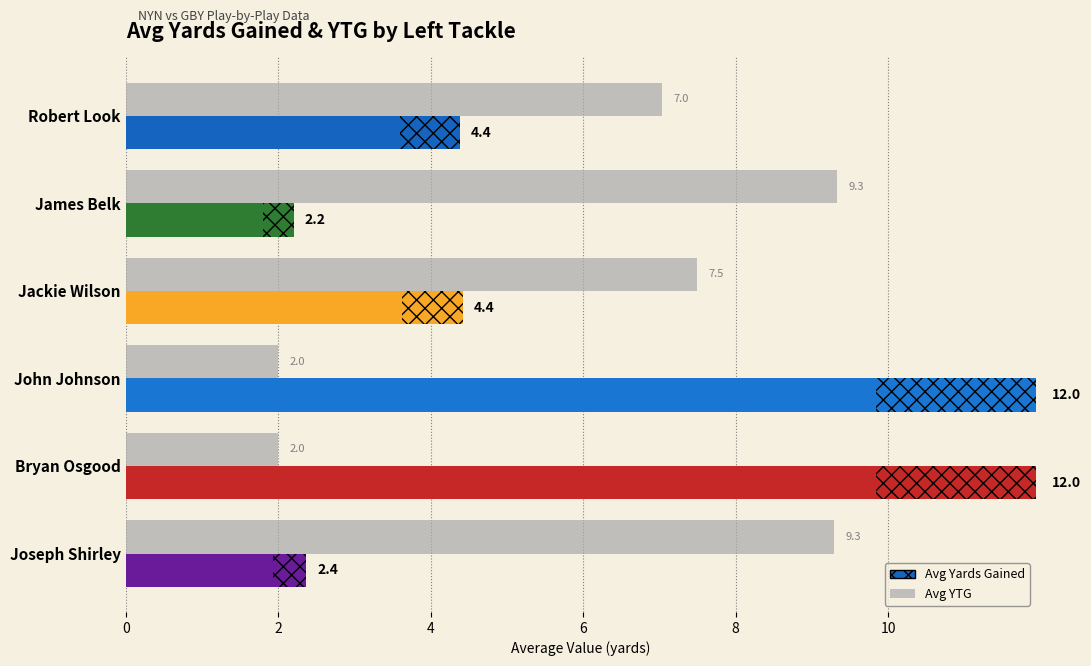

What value does the Avg YTG series have at Bryan Osgood?

2.0